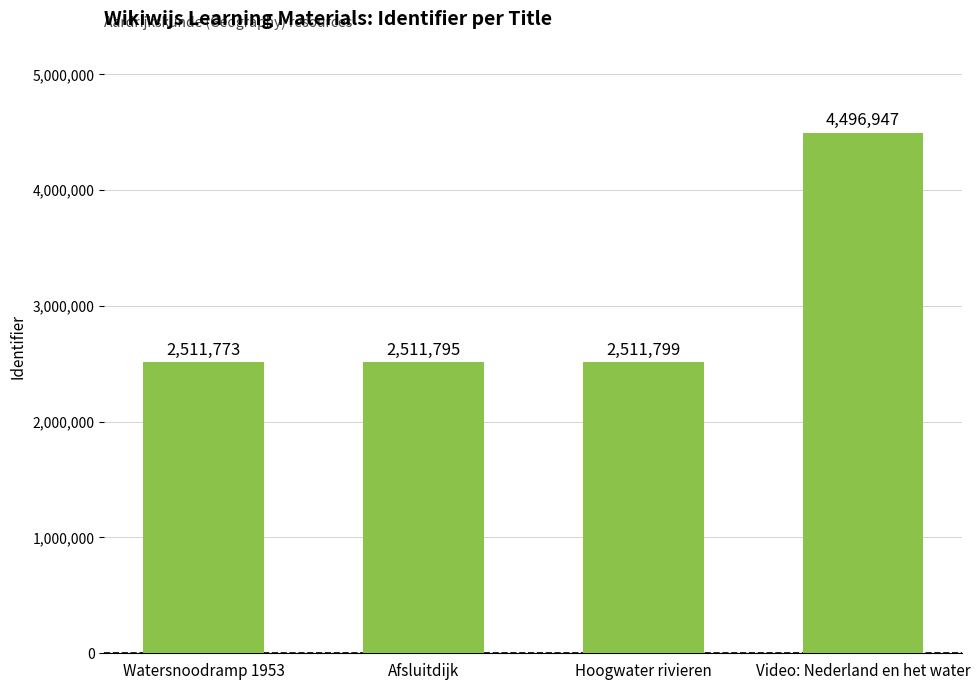

What is the label of the 3rd bar from the left?

Hoogwater rivieren